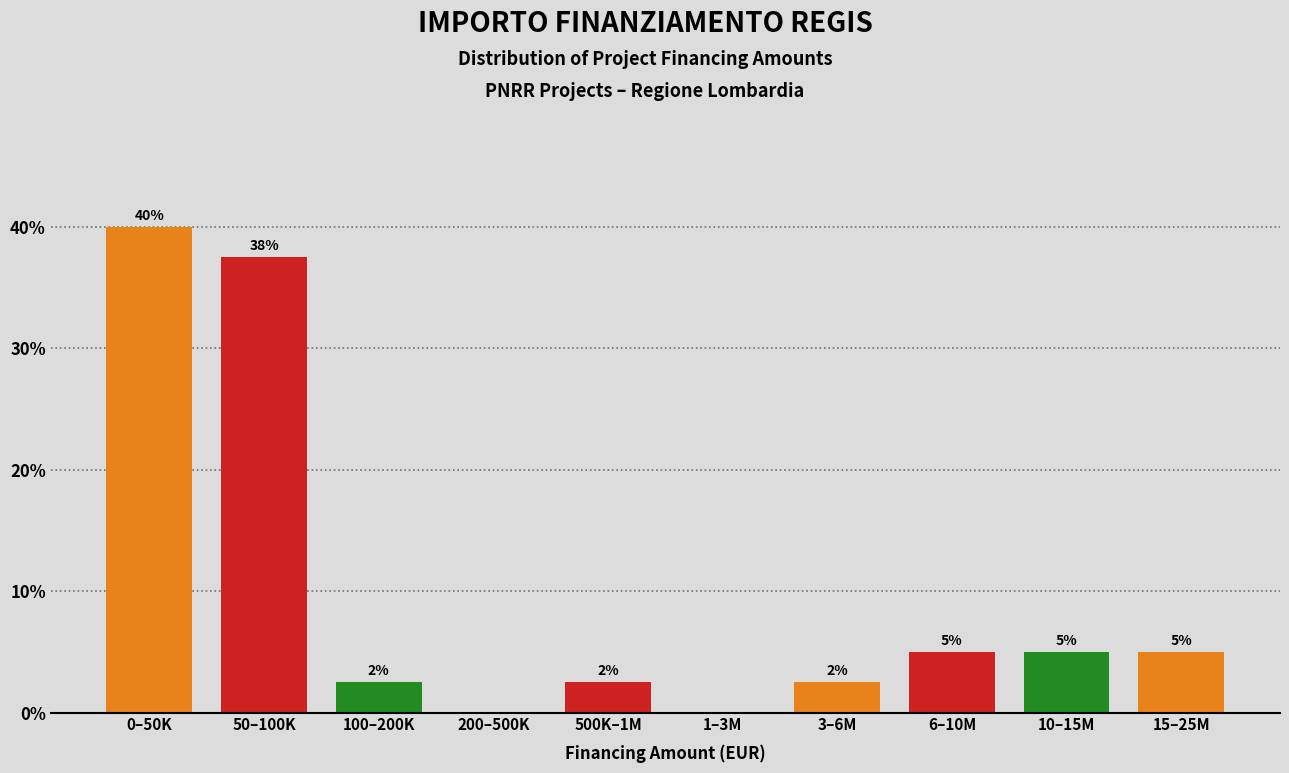

At which label does the data first exceed 5?

0–50K